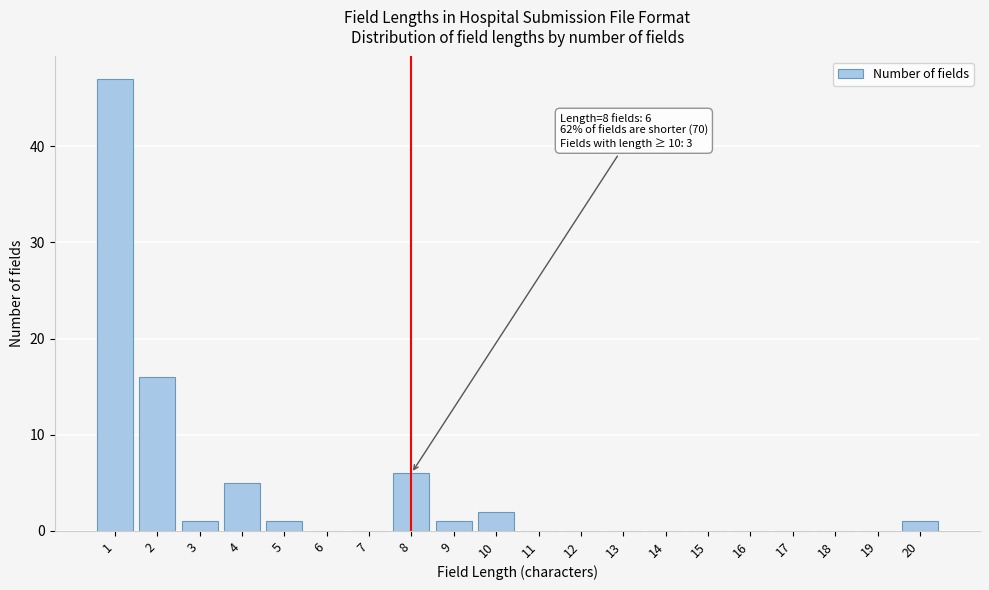

Reading left to right, transcribe all the data shown in this chart.

1=47	2=16	3=1	4=5	5=1	6=0	7=0	8=6	9=1	10=2	11=0	12=0	13=0	14=0	15=0	16=0	17=0	18=0	19=0	20=1